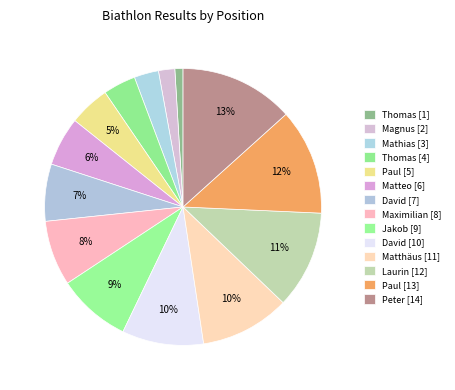

How many segments does this pie chart have?

14